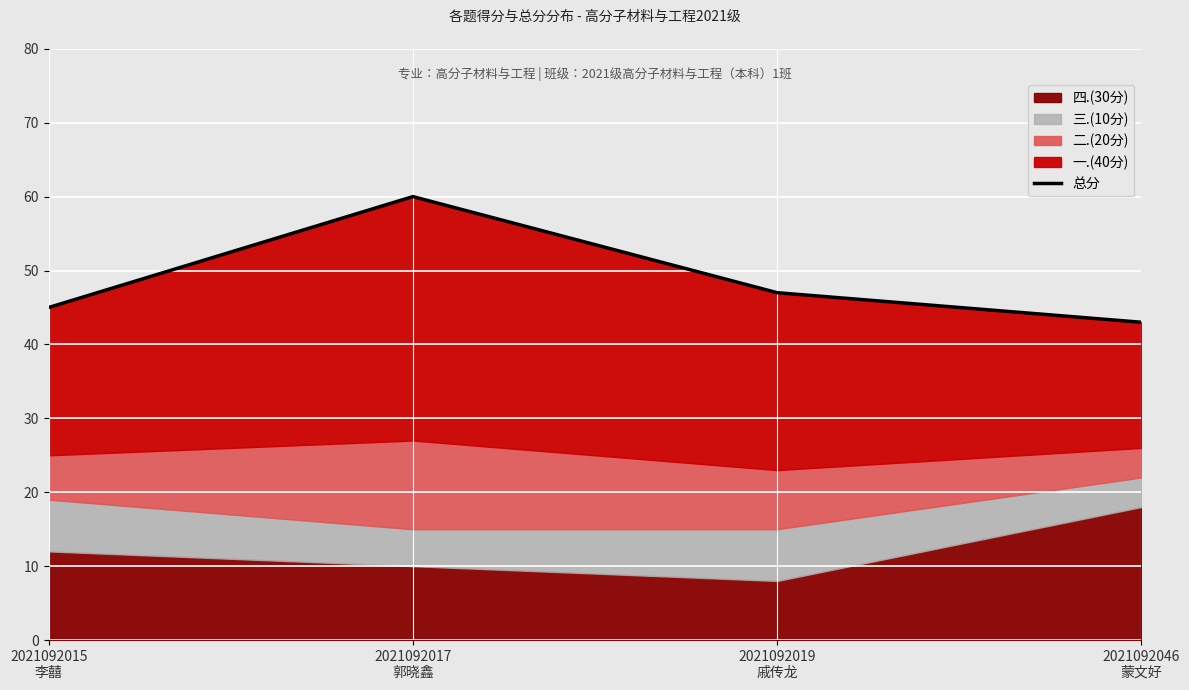

Reading left to right, transcribe all the data shown in this chart.

45	60	47	43